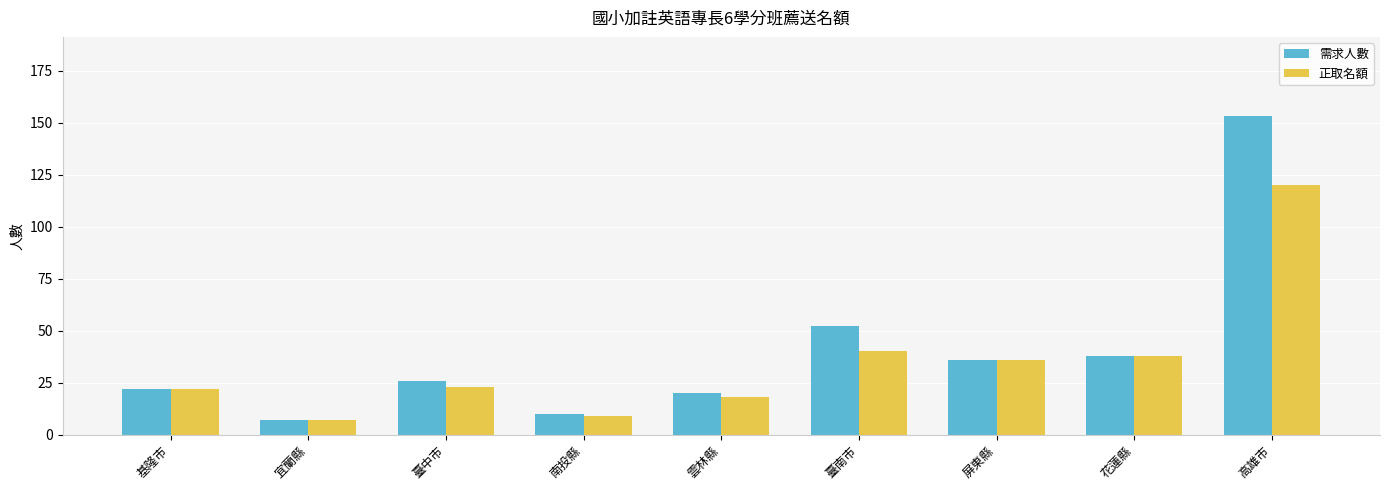

What is the lowest value of the 需求人數 series?

7